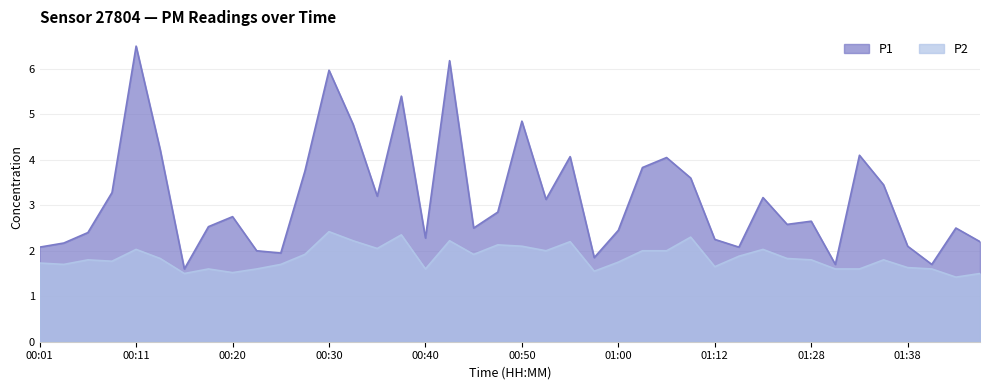

True or false: P2 and P1 intersect in this chart.

False